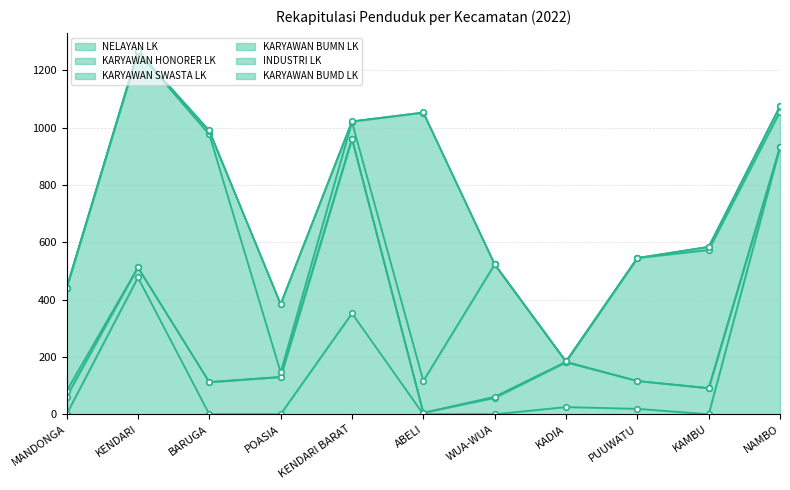

True or false: KARYAWAN BUMN LK has a value of 482 at KAMBU.

True